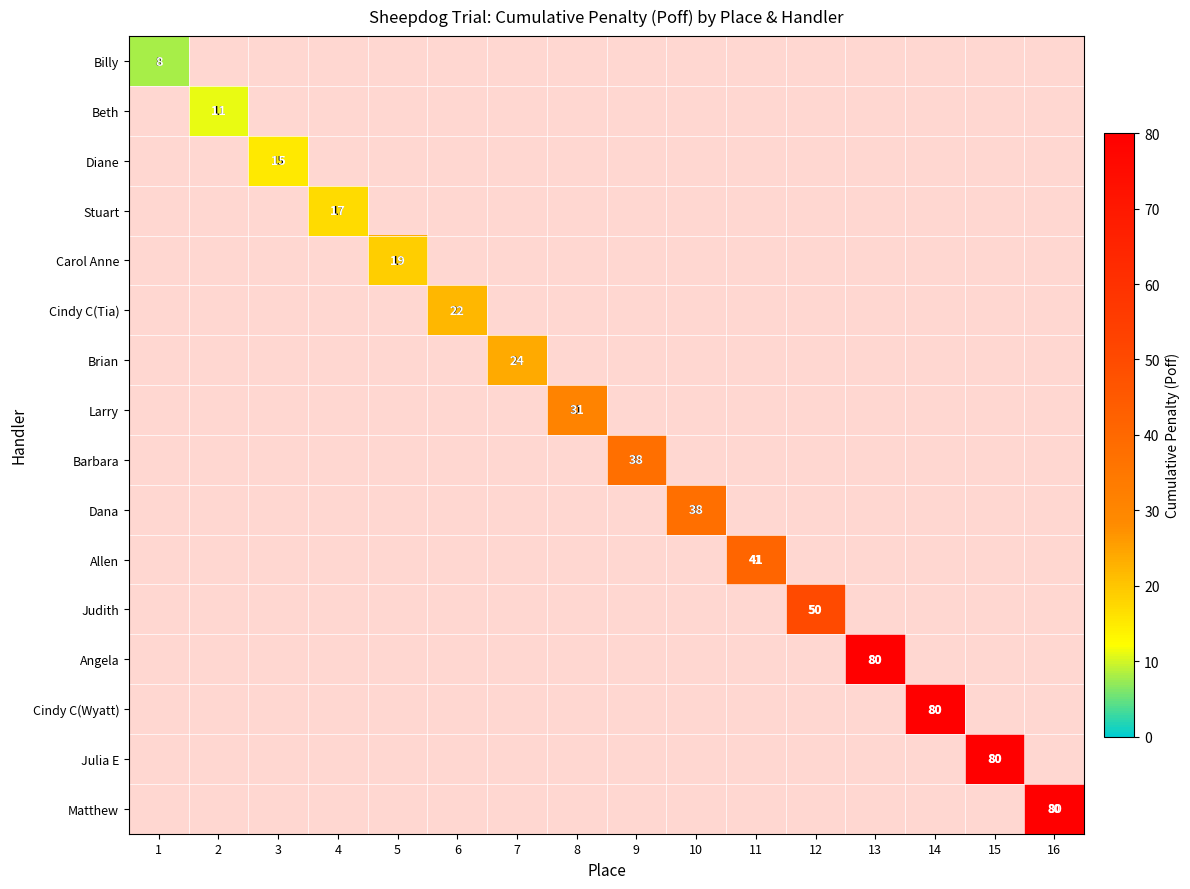

Which category has the highest value across all series?

13